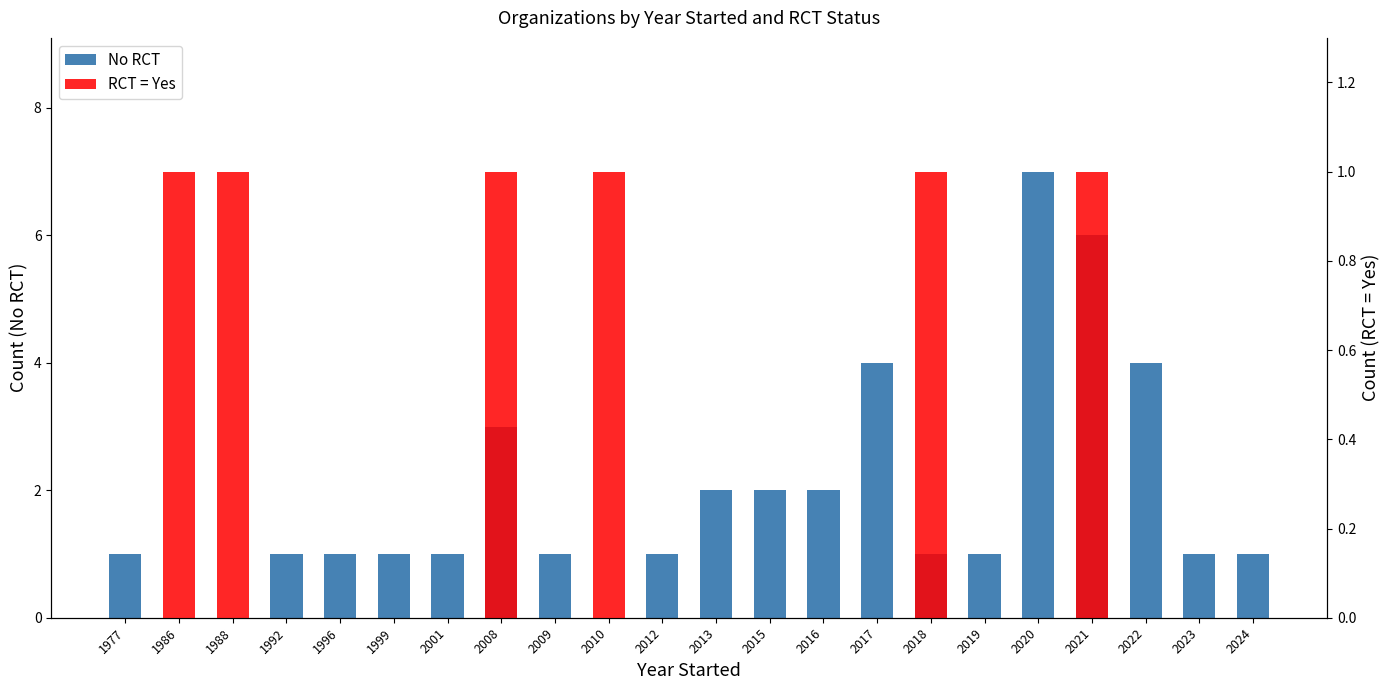

Reading right to left, extract all data points from this chart.

No RCT: 1	1	4	6	7	1	1	4	2	2	2	1	0	1	3	1	1	1	1	0	0	1
RCT = Yes: 0	0	0	1	0	0	1	0	0	0	0	0	1	0	1	0	0	0	0	1	1	0